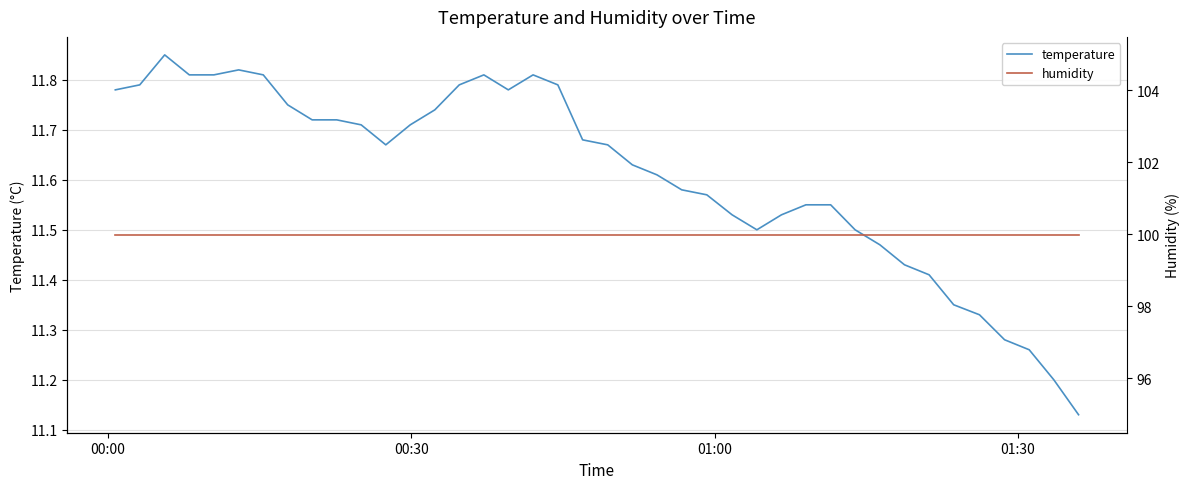

True or false: humidity has more than 2 interior local peaks.

False